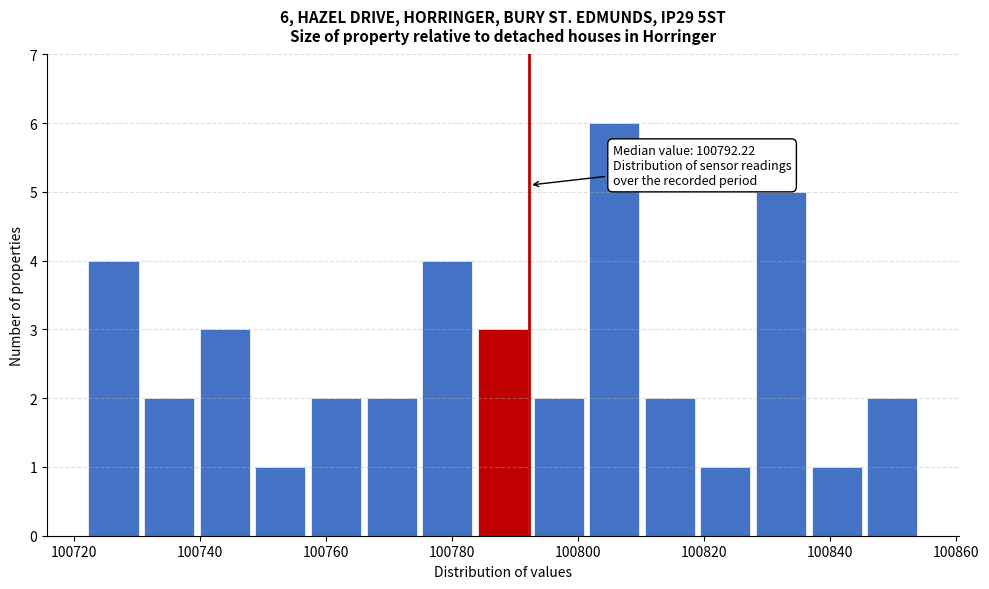

Which range on the x-axis has the tallest bar?

100802 to 100810